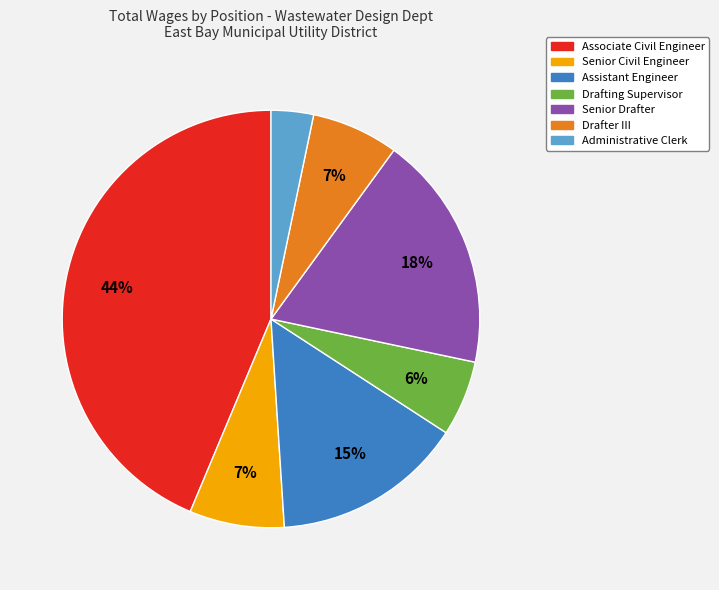

Do Assistant Engineer and Drafting Supervisor together represent more than half of the pie?

No